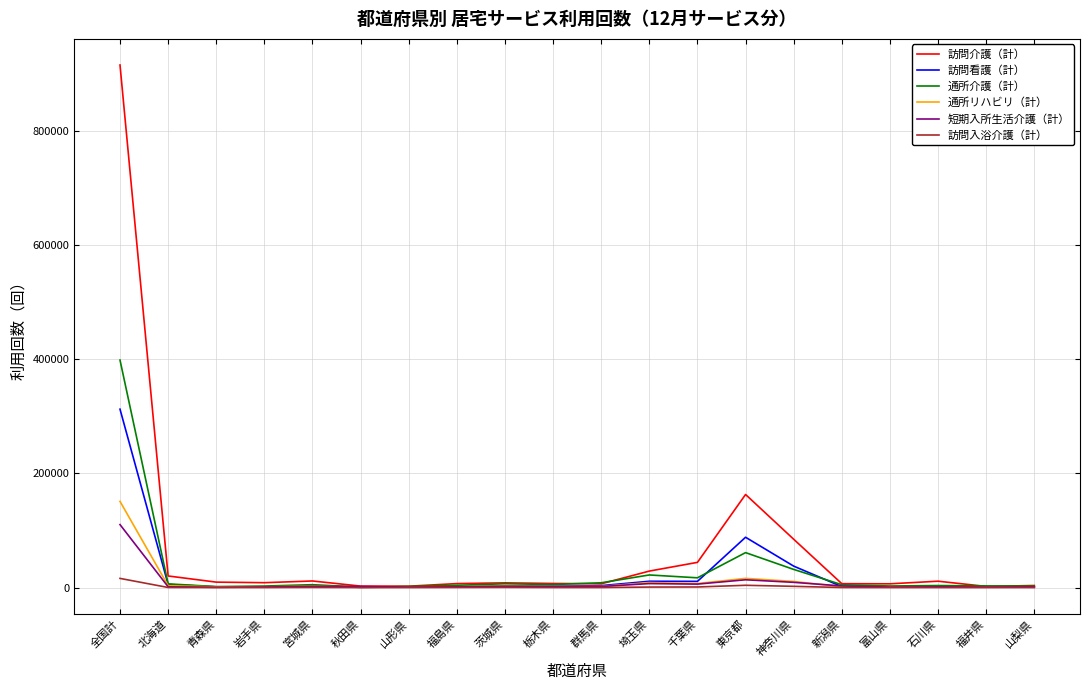

List the series in order of their peak value, highest first.

訪問介護（計）, 通所介護（計）, 訪問看護（計）, 通所リハビリ（計）, 短期入所生活介護（計）, 訪問入浴介護（計）